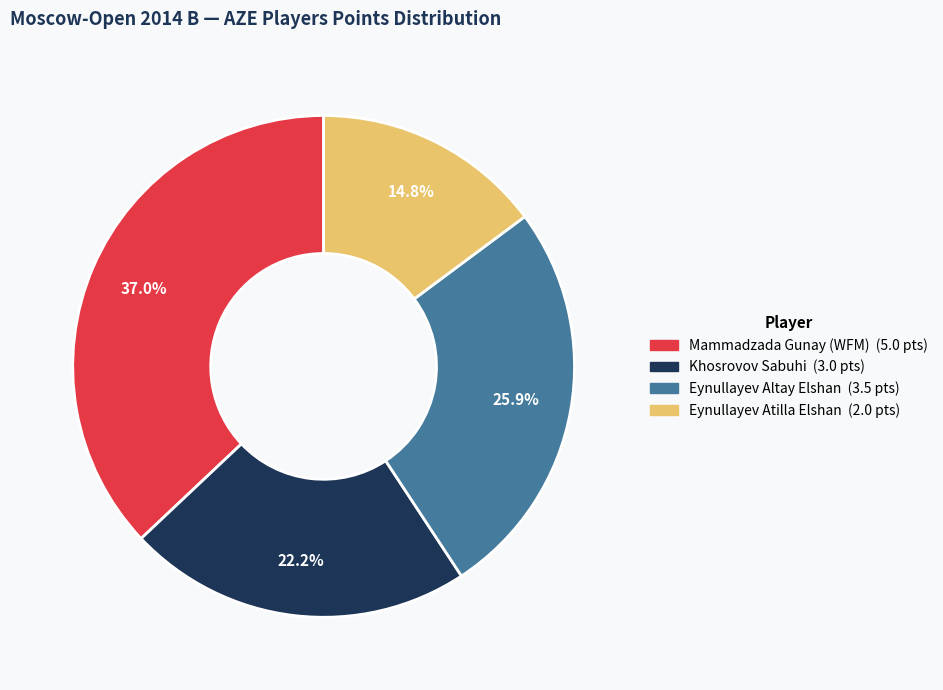

How many segments does this pie chart have?

4